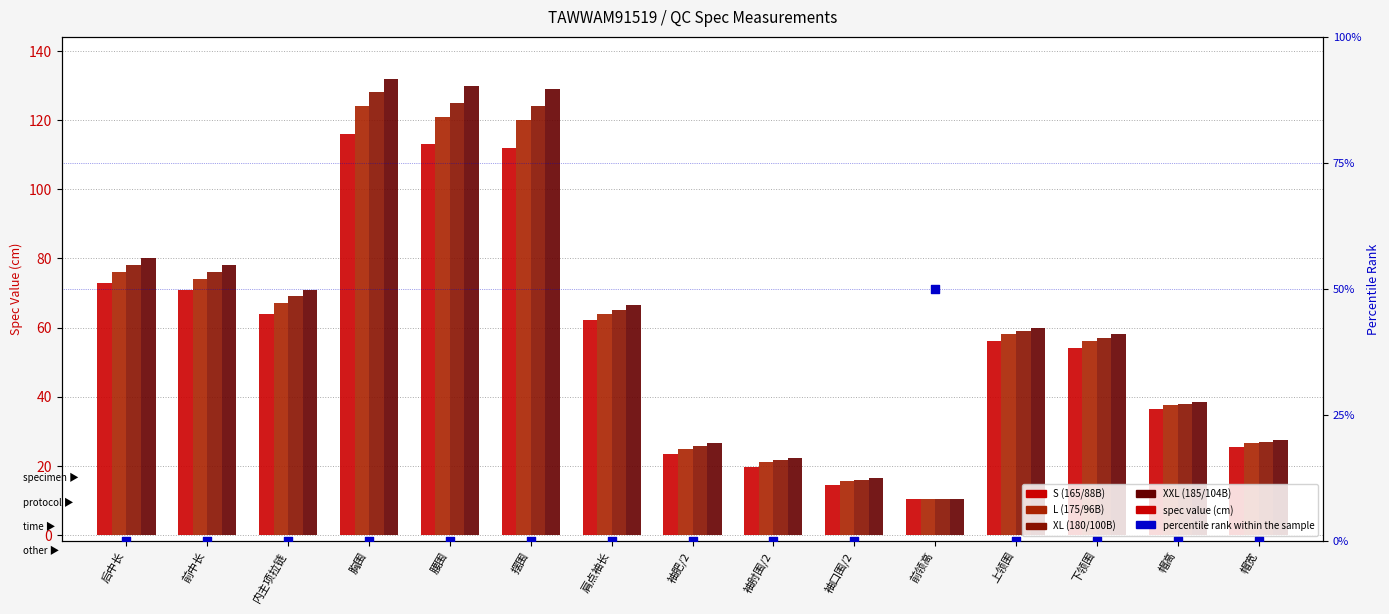

What are all the series names shown in the legend?

S (165/88B), L (175/96B), XL (180/100B), XXL (185/104B), percentile rank within the sample